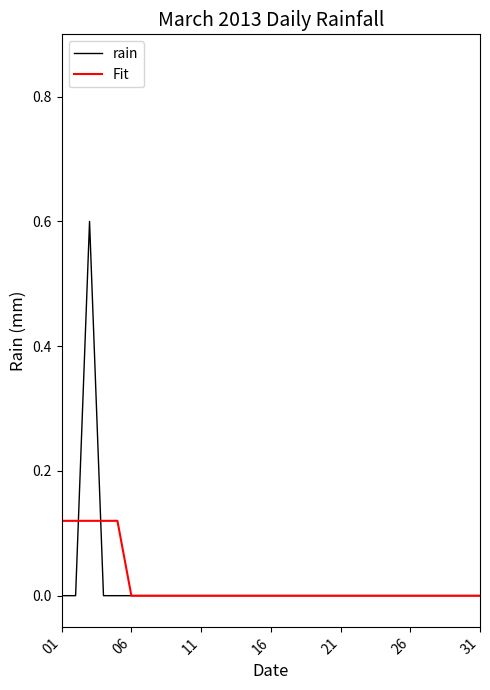

Rank the series by their maximum value, from highest to lowest.

rain, Fit